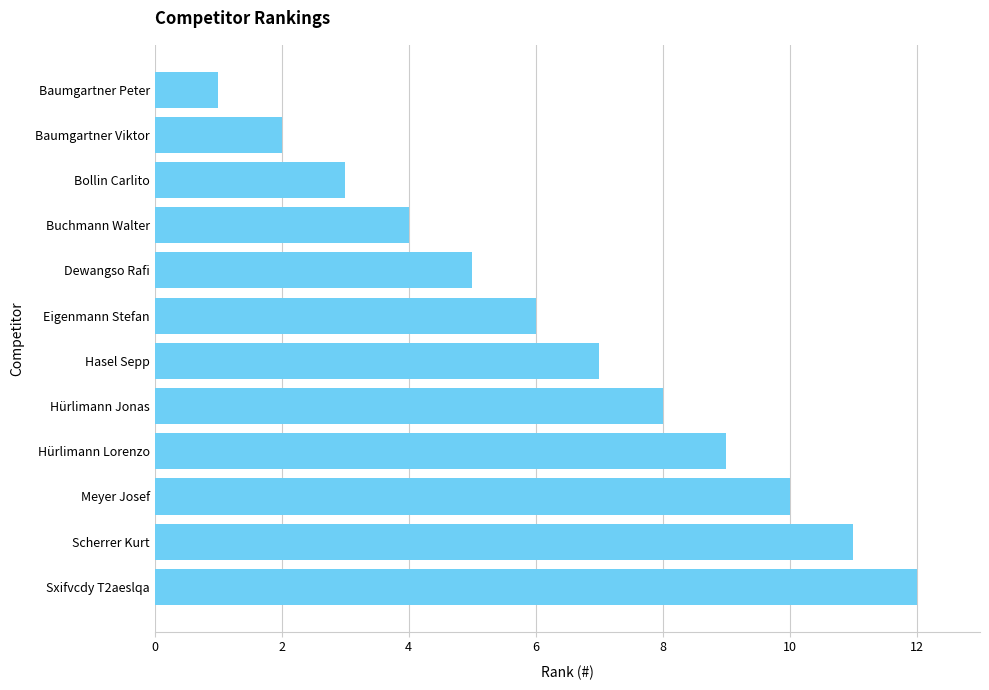

What is the difference between the maximum and minimum values?

11